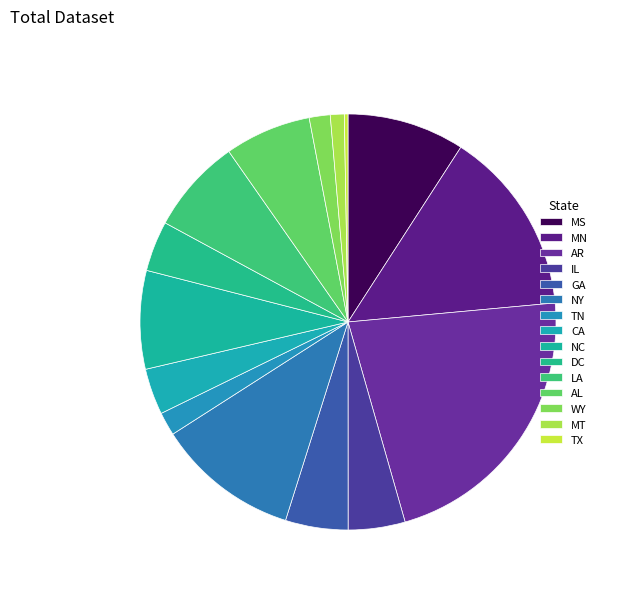

Between NC and CA, which is larger?

NC